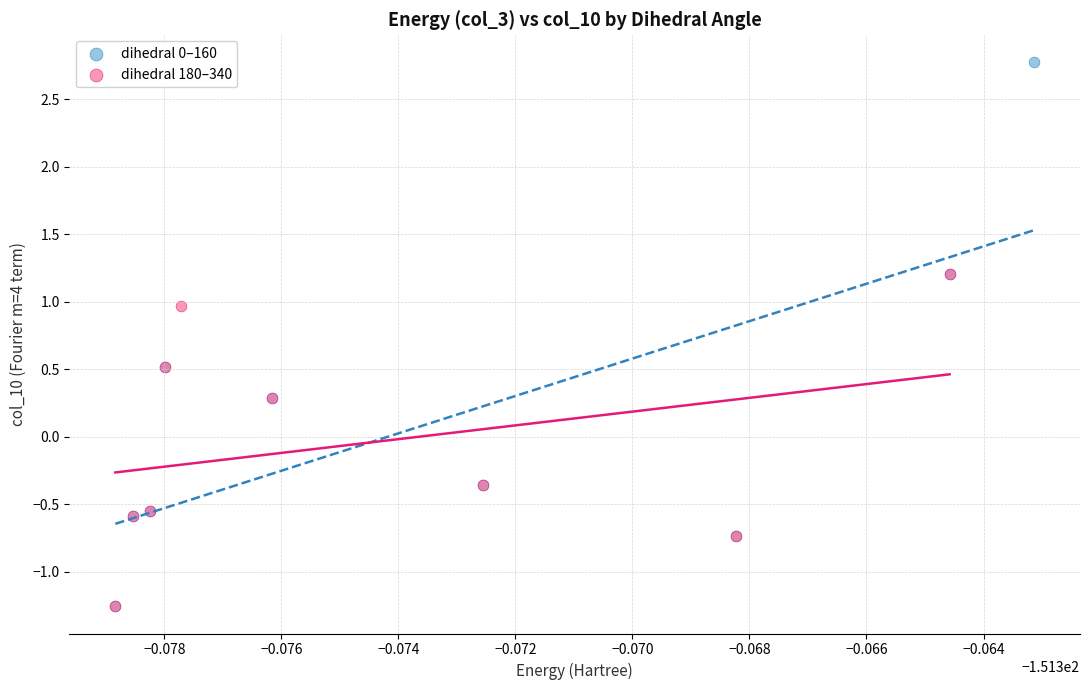

Which series reaches the maximum Y coordinate?

dihedral 0–160